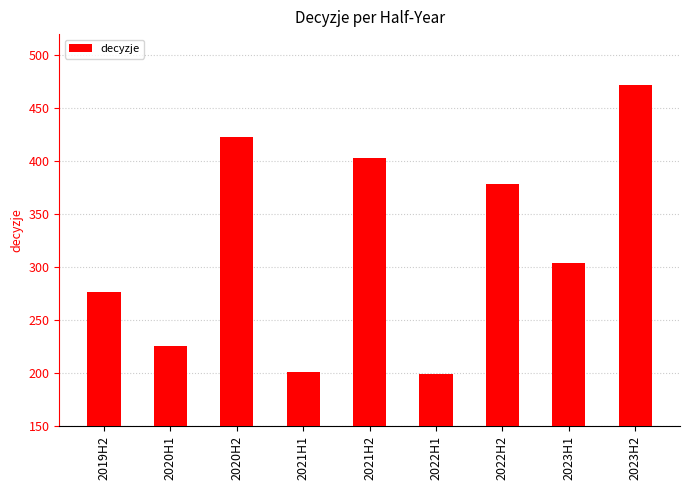

True or false: the data shows 472 at 2023H2.

True